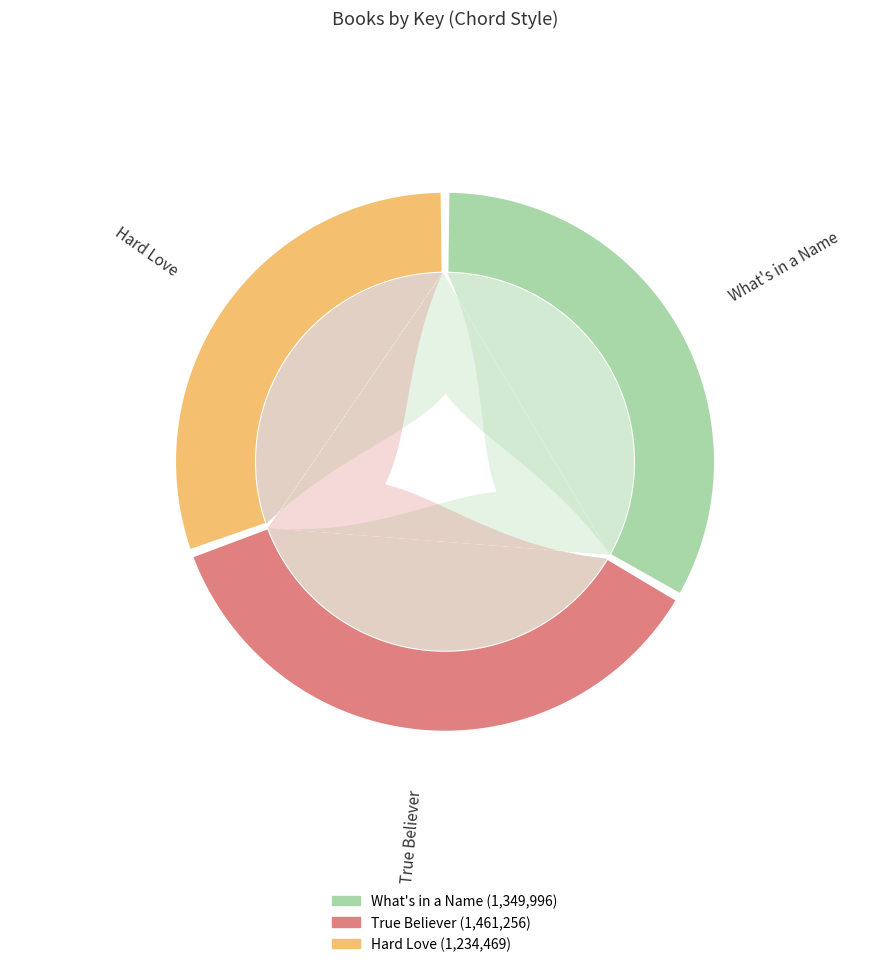

Rank the categories by value from highest to lowest.

True Believer, What's in a Name, Hard Love